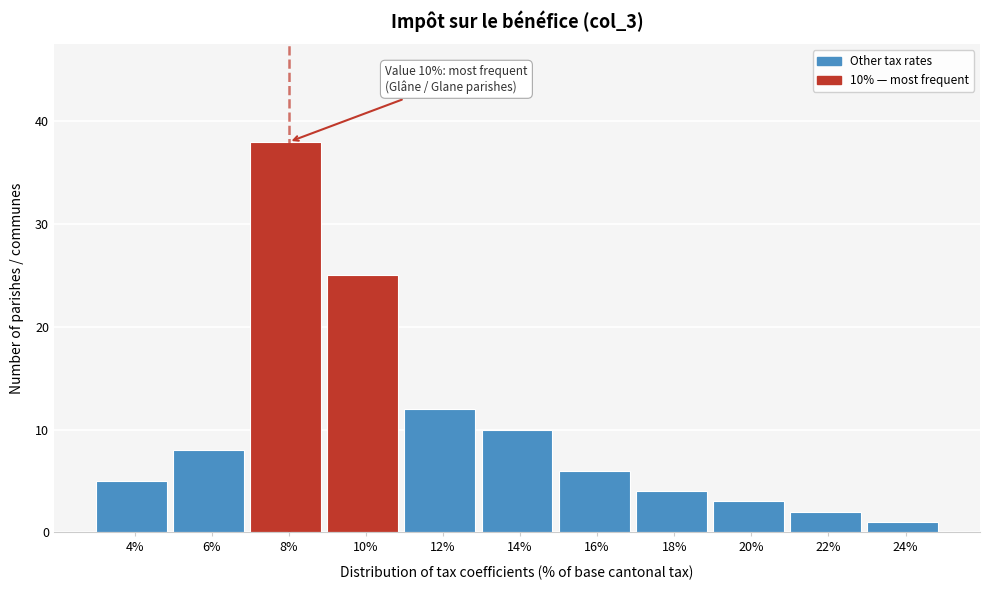

Reading left to right, list all the values displayed in this chart.

5	8	38	25	12	10	6	4	3	2	1